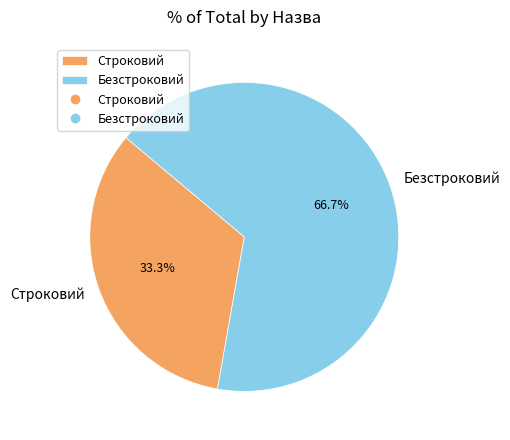

Rank the categories by value from lowest to highest.

Строковий, Безстроковий